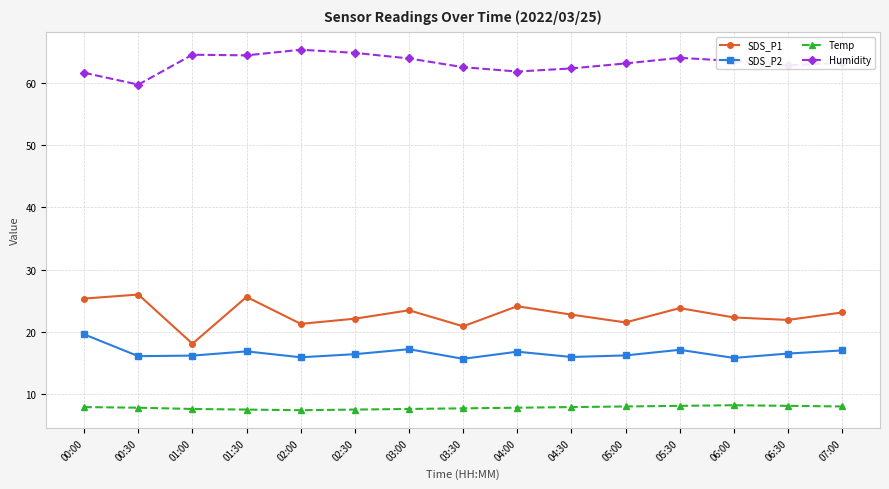

Which series has the widest spread of values?

SDS_P1